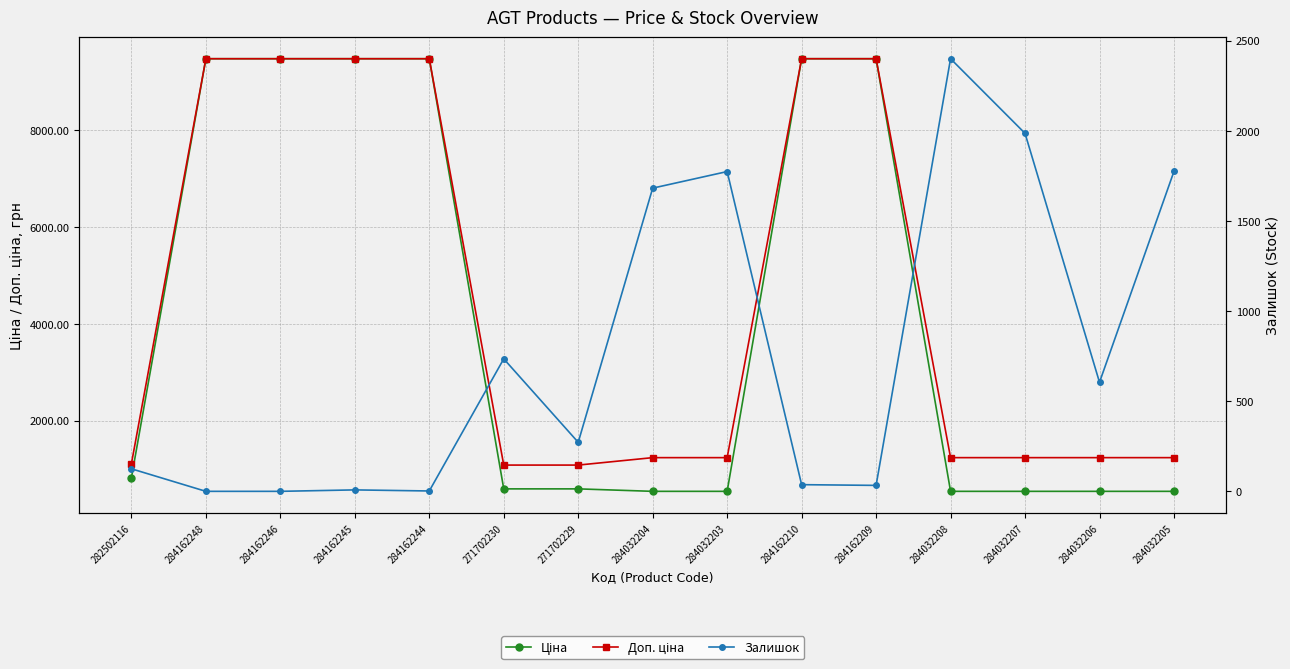

Count the number of data series in this chart.

3